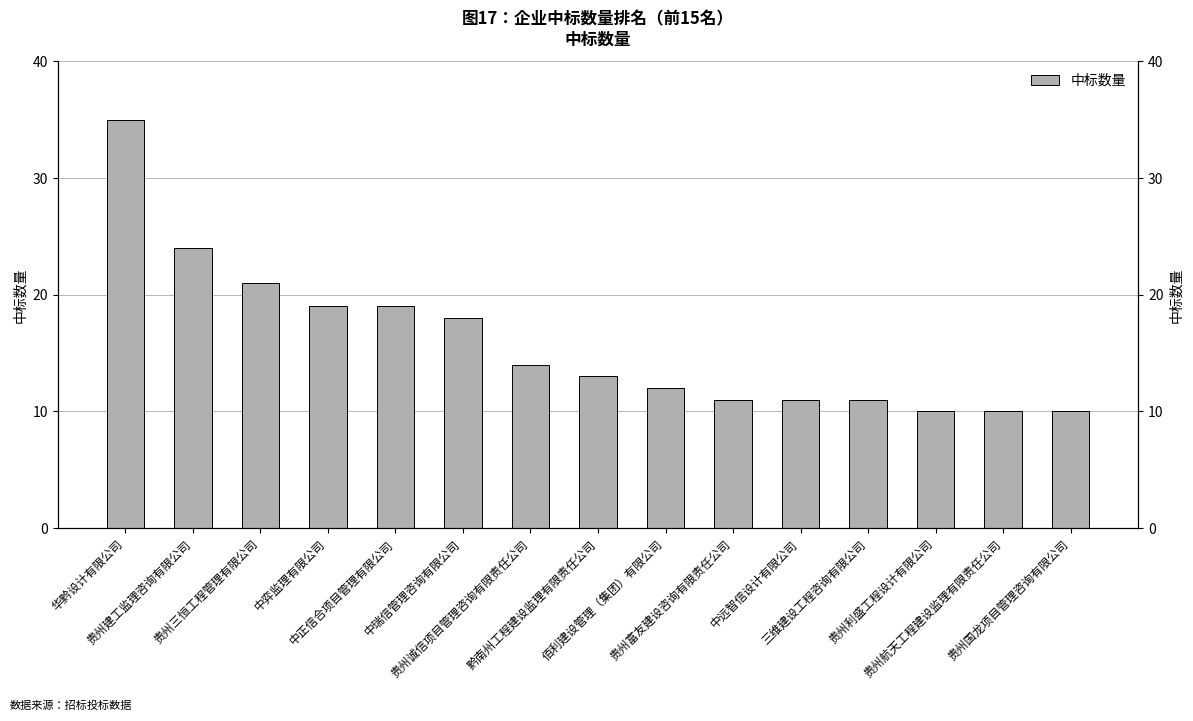

Reading right to left, list all the values displayed in this chart.

贵州国龙项目管理咨询有限公司=10	贵州航天工程建设监理有限责任公司=10	贵州利盛工程设计有限公司=10	三维建设工程咨询有限公司=11	中远智信设计有限公司=11	贵州富友建设咨询有限责任公司=11	佰利建设管理（集团）有限公司=12	黔南州工程建设监理有限责任公司=13	贵州诚信项目管理咨询有限责任公司=14	中瑞信管理咨询有限公司=18	中正信合项目管理有限公司=19	中弈监理有限公司=19	贵州三恒工程管理有限公司=21	贵州建工监理咨询有限公司=24	华黔设计有限公司=35